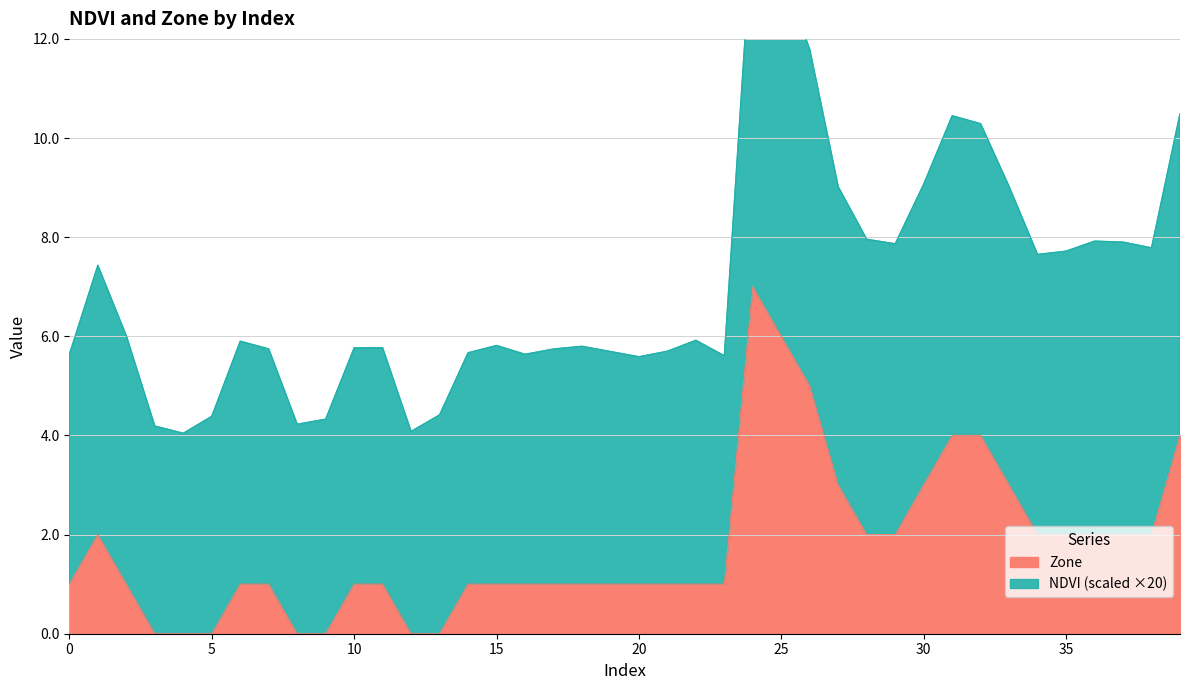

The value of NDVI at 11 is 1.3. True or false?

False